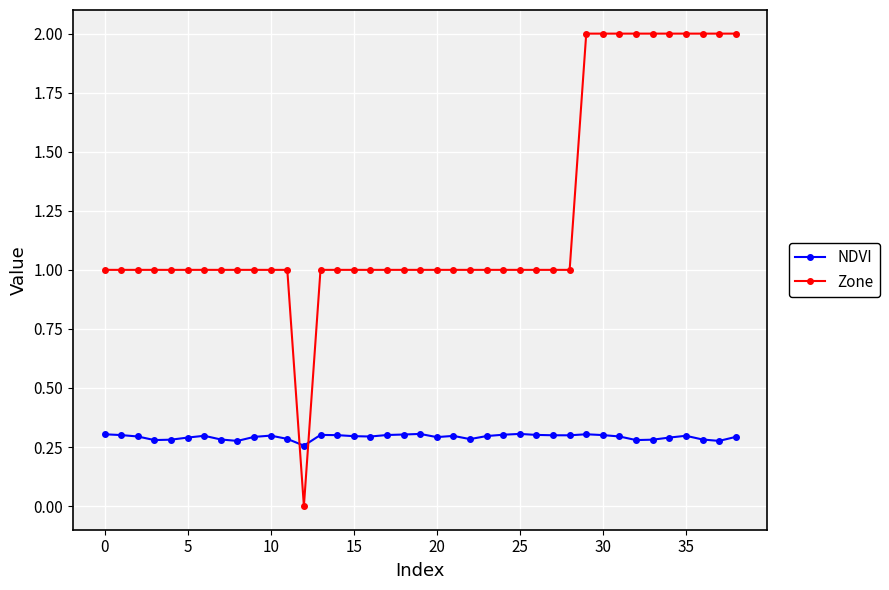

Which series has the largest total across all categories?

Zone